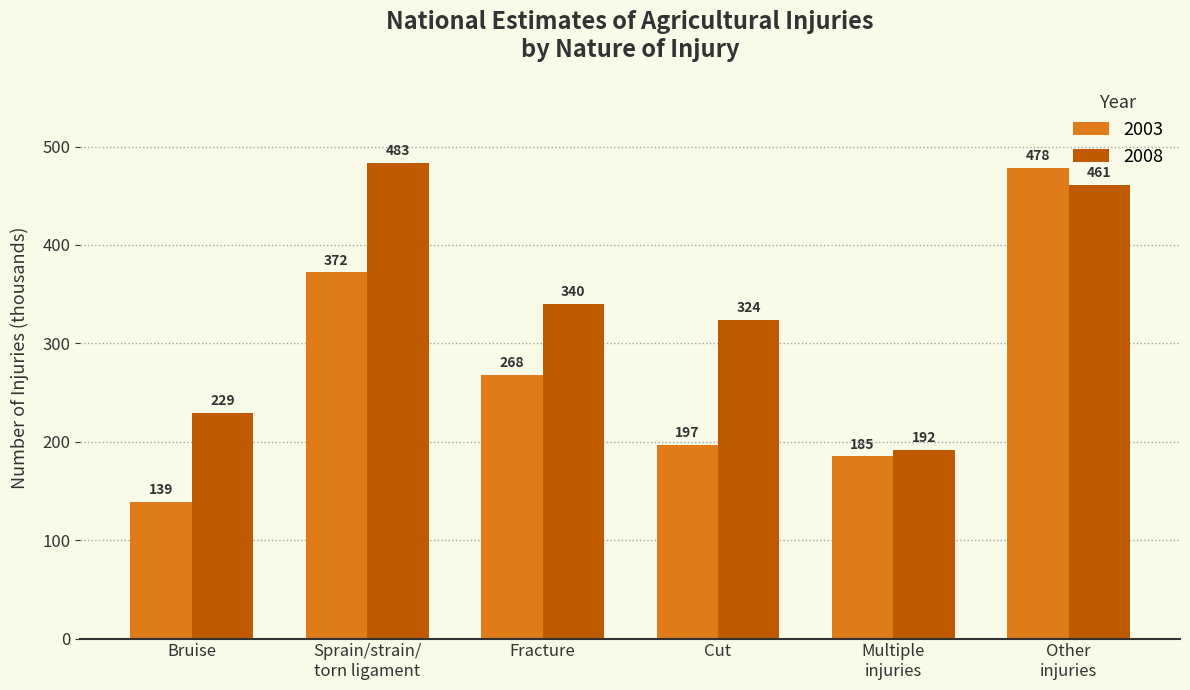

Which series has the largest total across all categories?

2008